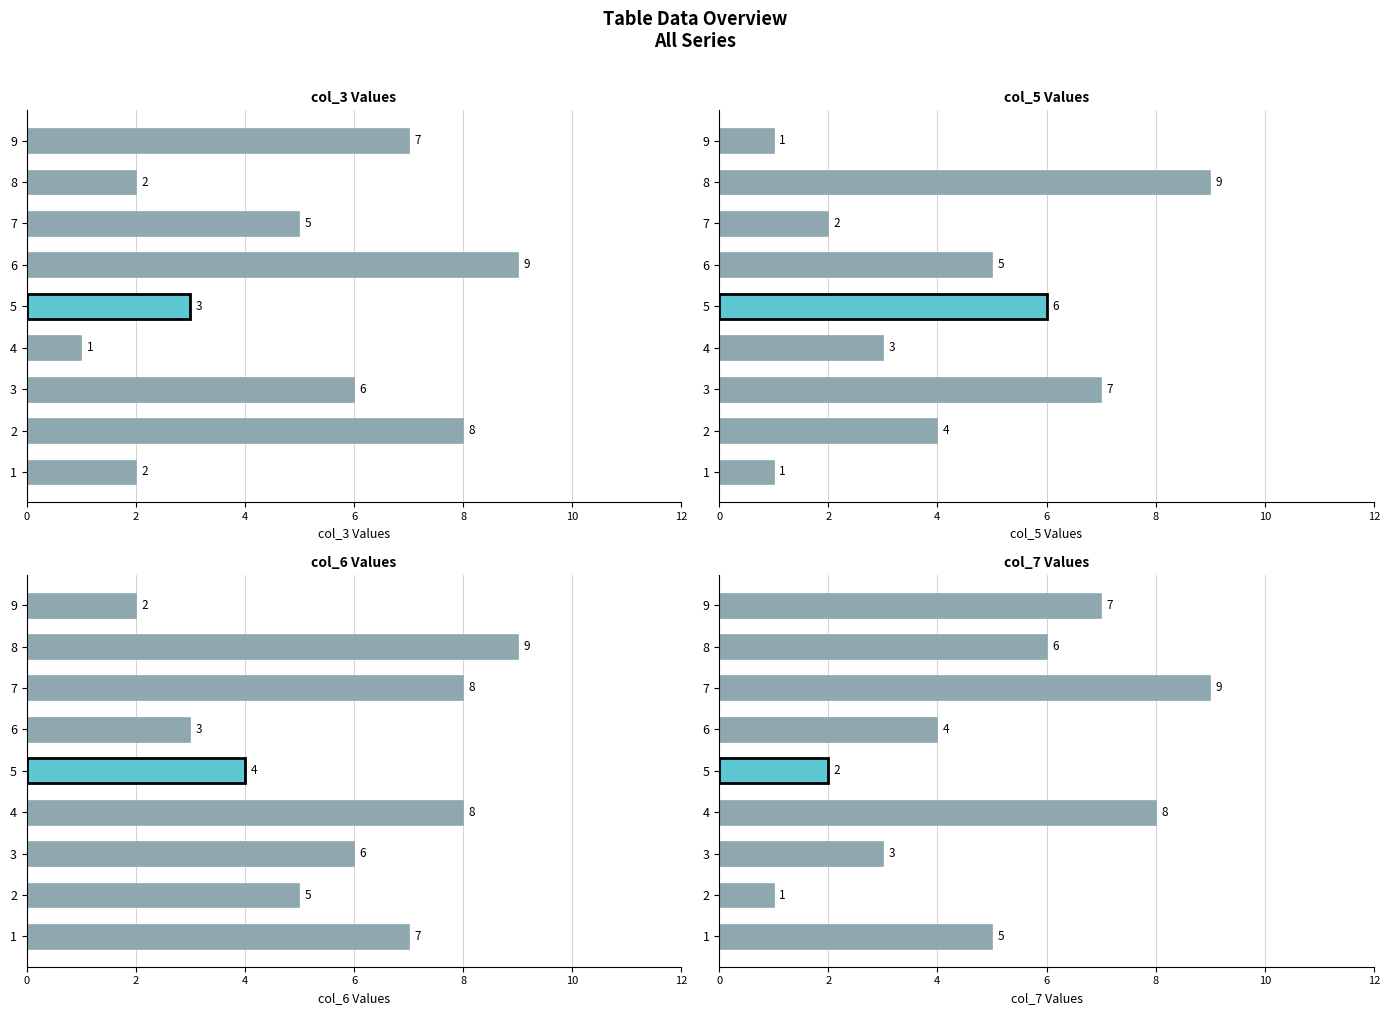

What is the minimum value shown in the chart?

1